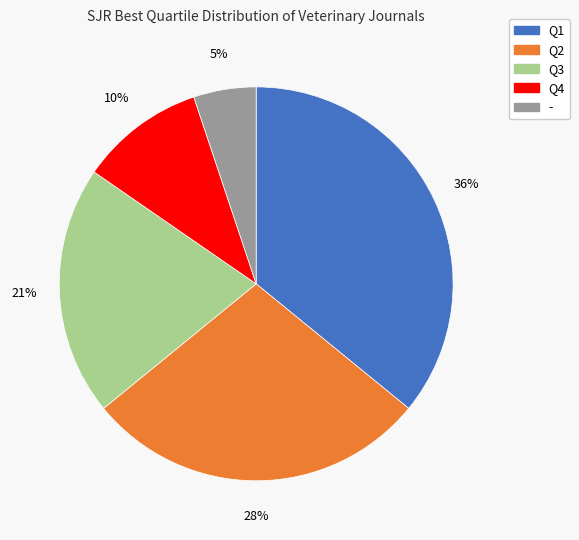

True or false: Q2 accounts for 28% of the total.

True